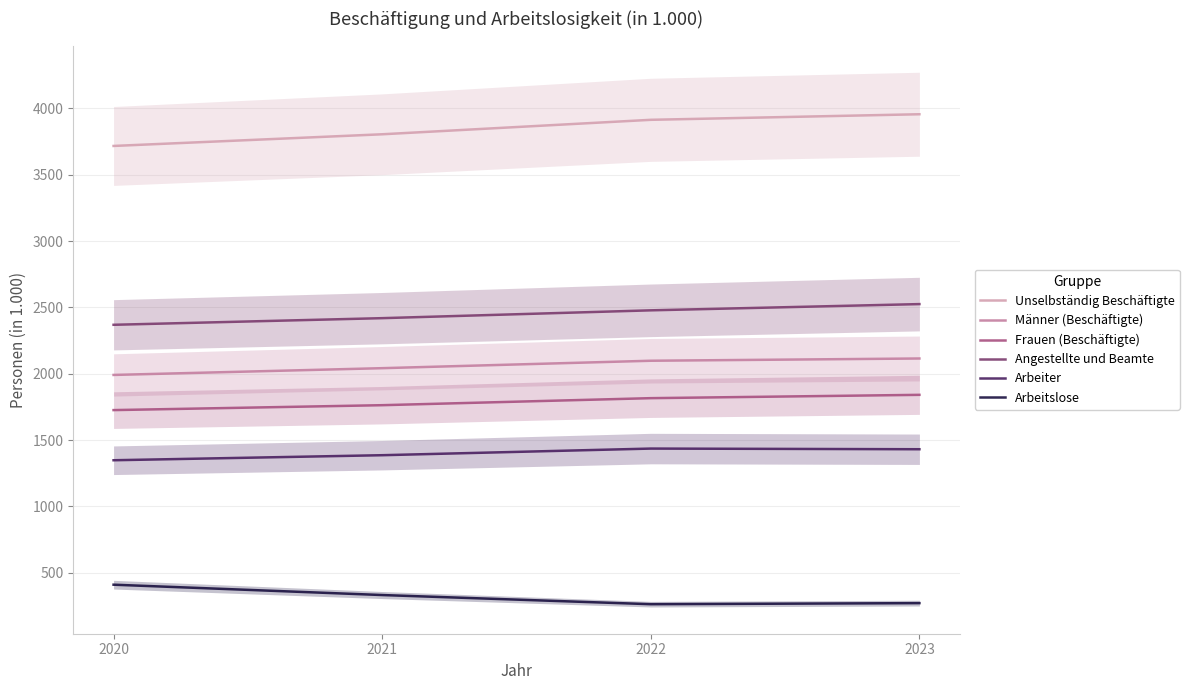

Which category has the lowest value in the Männer (Beschäftigte) series?

2020